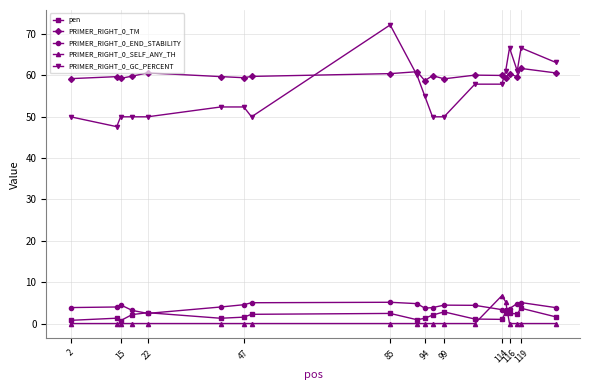

How many PRIMER_RIGHT_0_SELF_ANY_TH values are between 0 and 1?

18